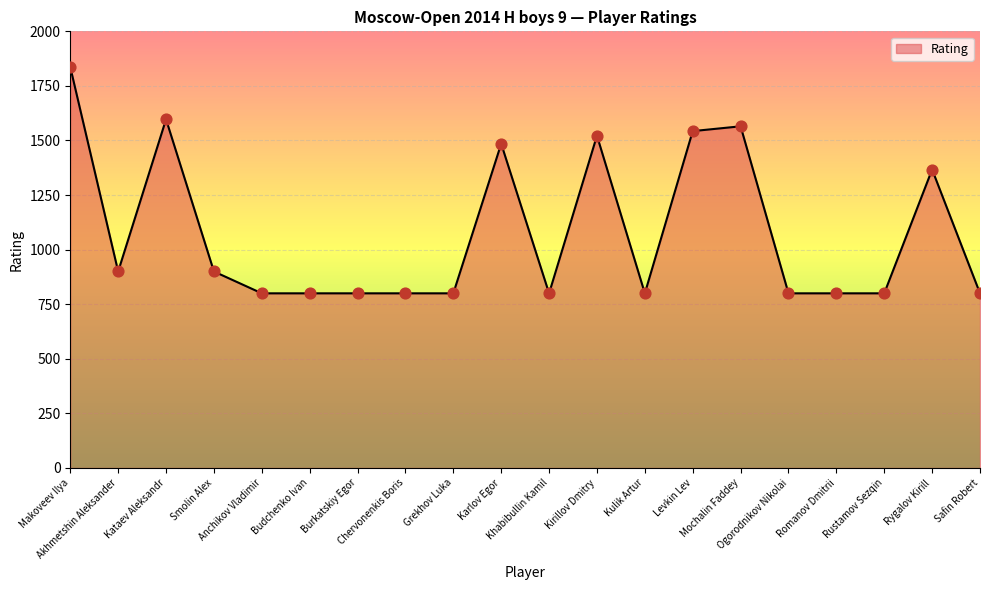

What is the change in value from Karlov Egor to Kirillov Dmitry?

+37